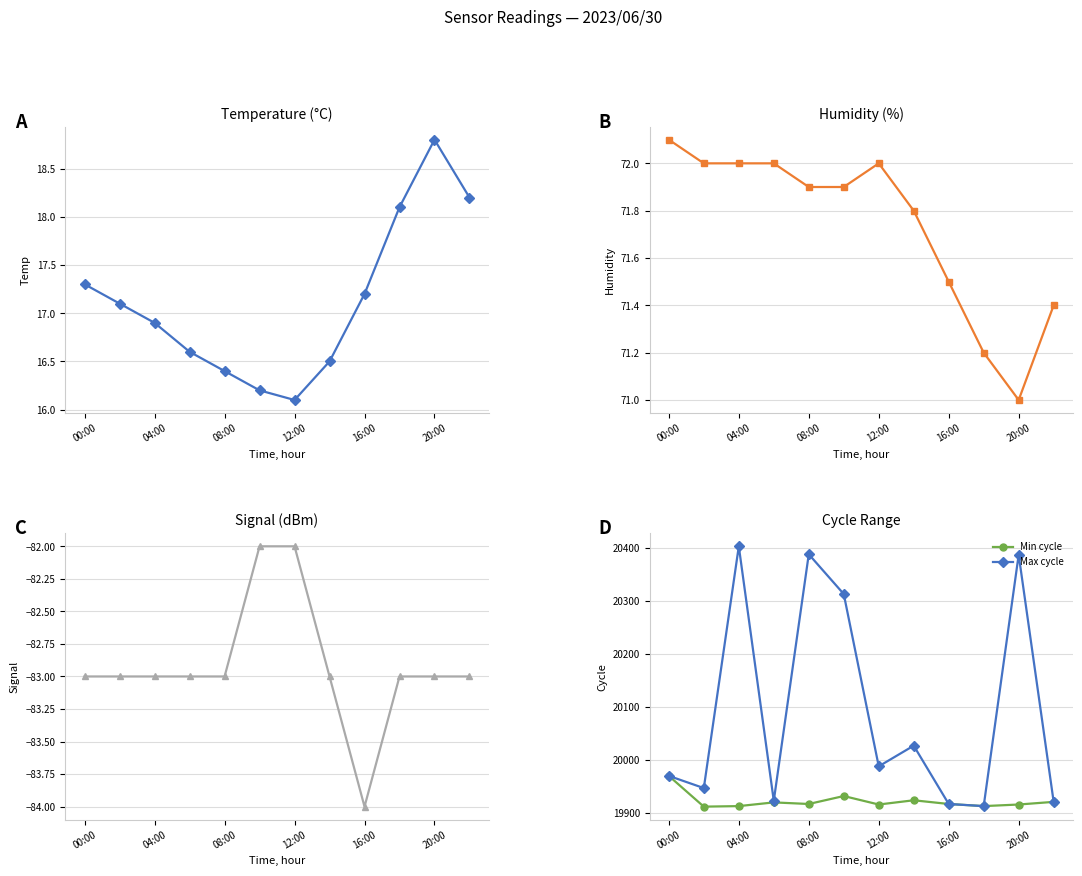

True or false: Temperature and Min cycle intersect in this chart.

False